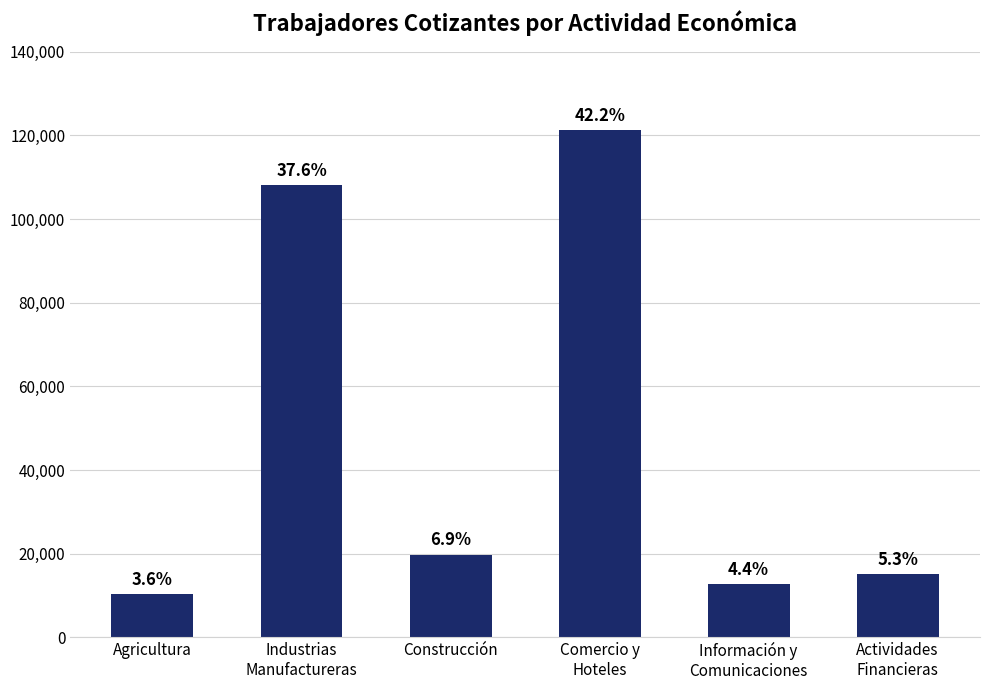

Does the chart contain stacked bars?

No